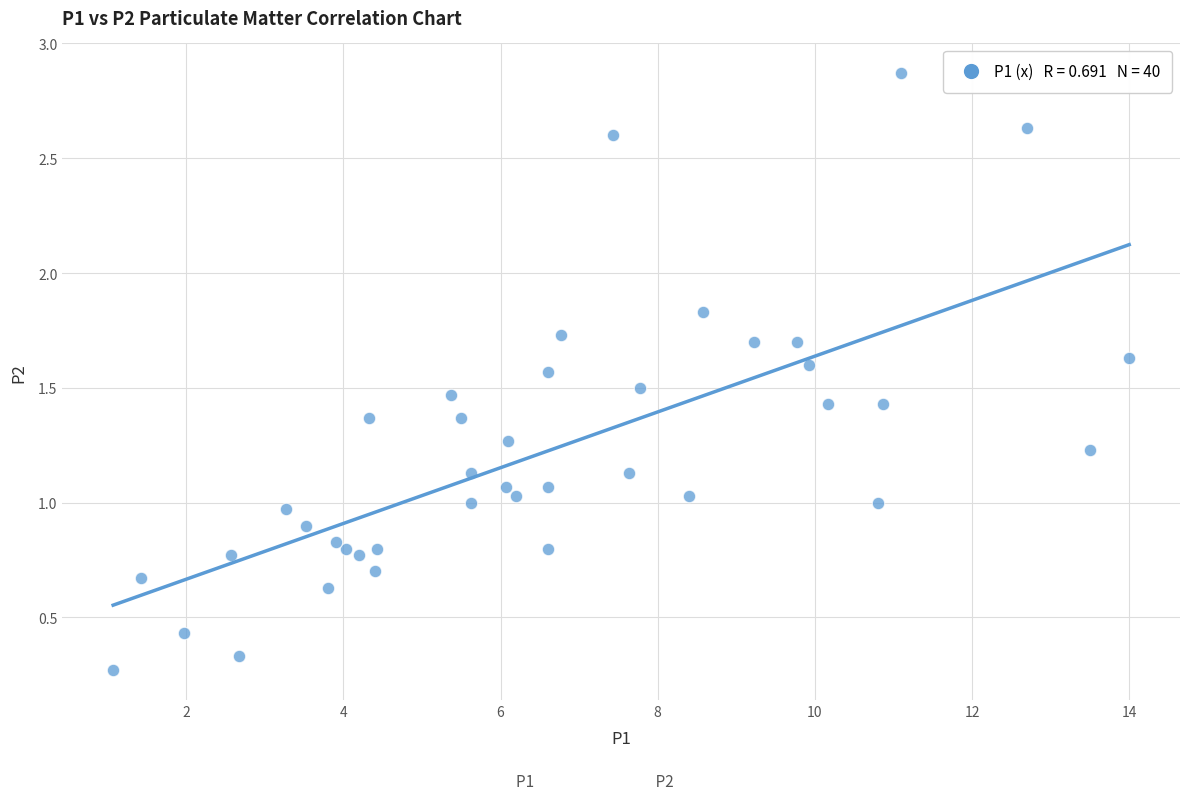

What is the range of X values (max minus min)?

12.9